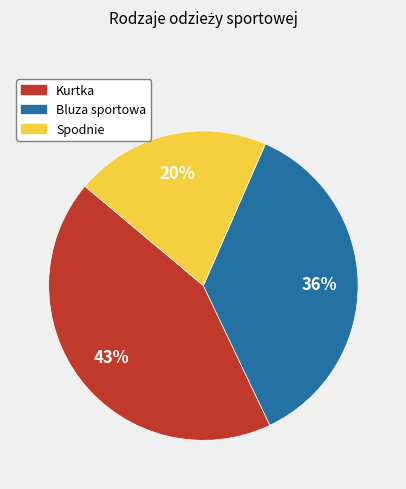

What is the ratio of the value at Kurtka to the value at Spodnie?

2.1